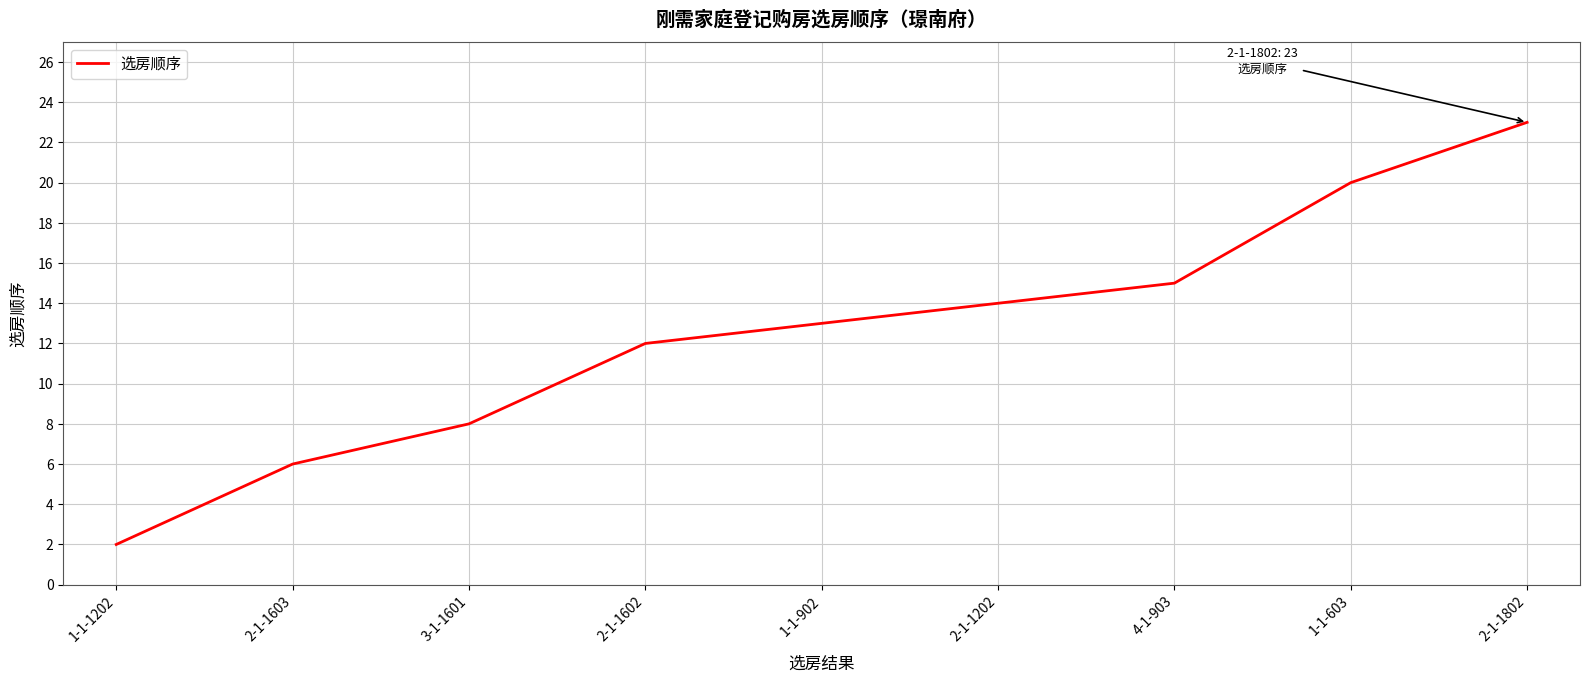

How many distinct data groups are displayed?

1